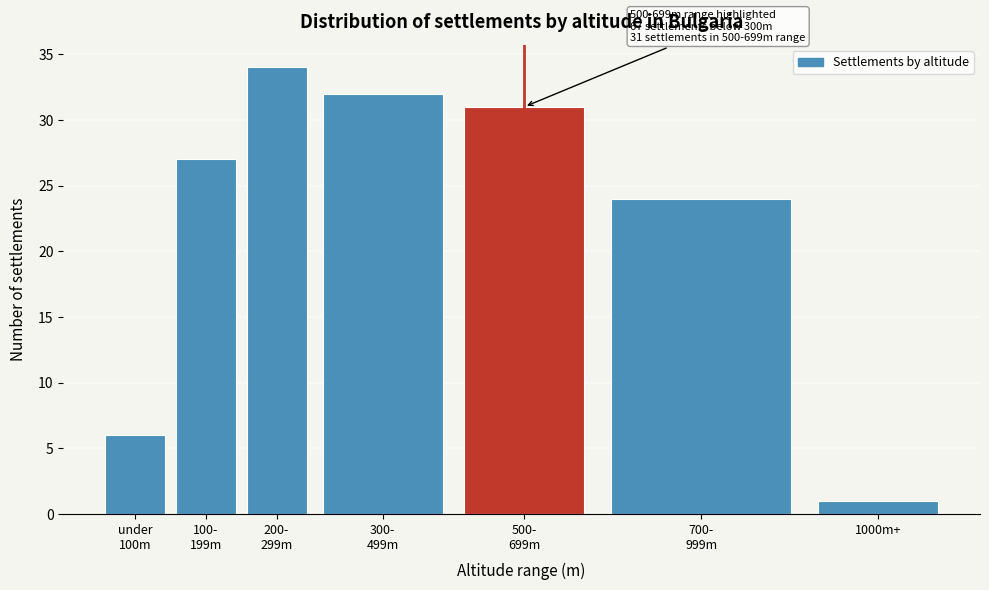

Reading left to right, transcribe all the data shown in this chart.

6	27	34	32	31	24	1